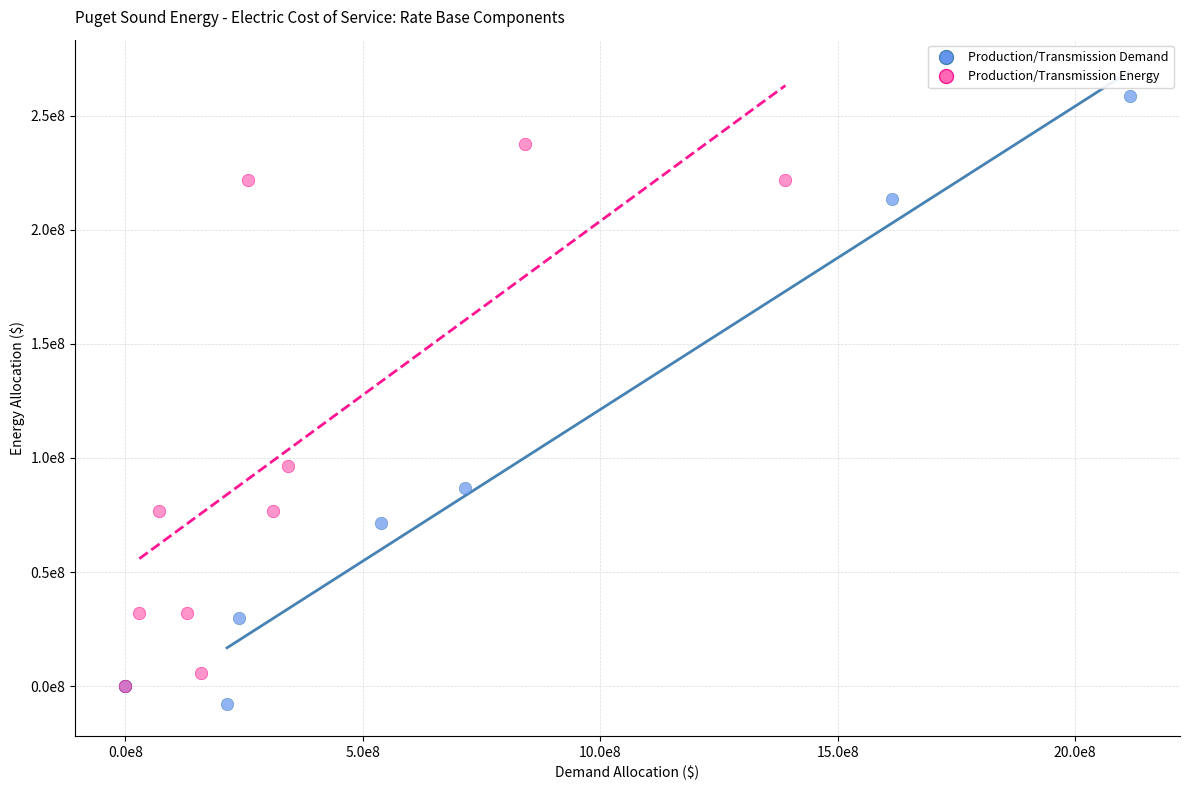

Which series reaches the maximum Y coordinate?

Production/Transmission Demand